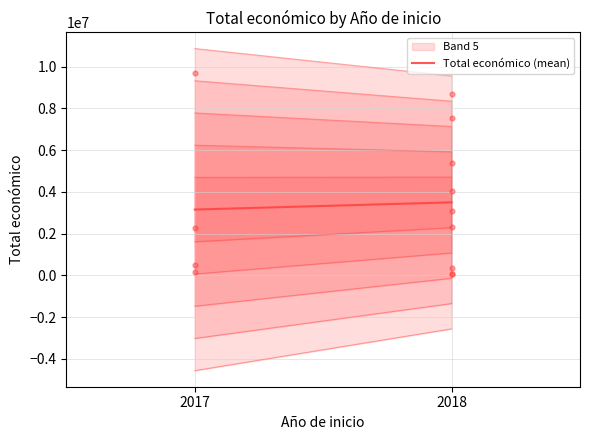

Approximately how many times larger is the value at 2017 compared to 2018?

0.9